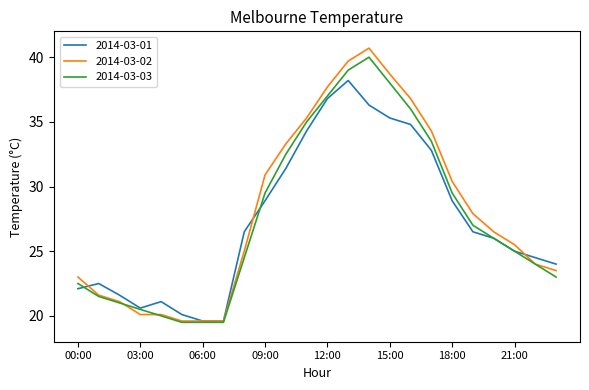

True or false: 2014-03-01 has more than 1 points higher than both neighbors.

True